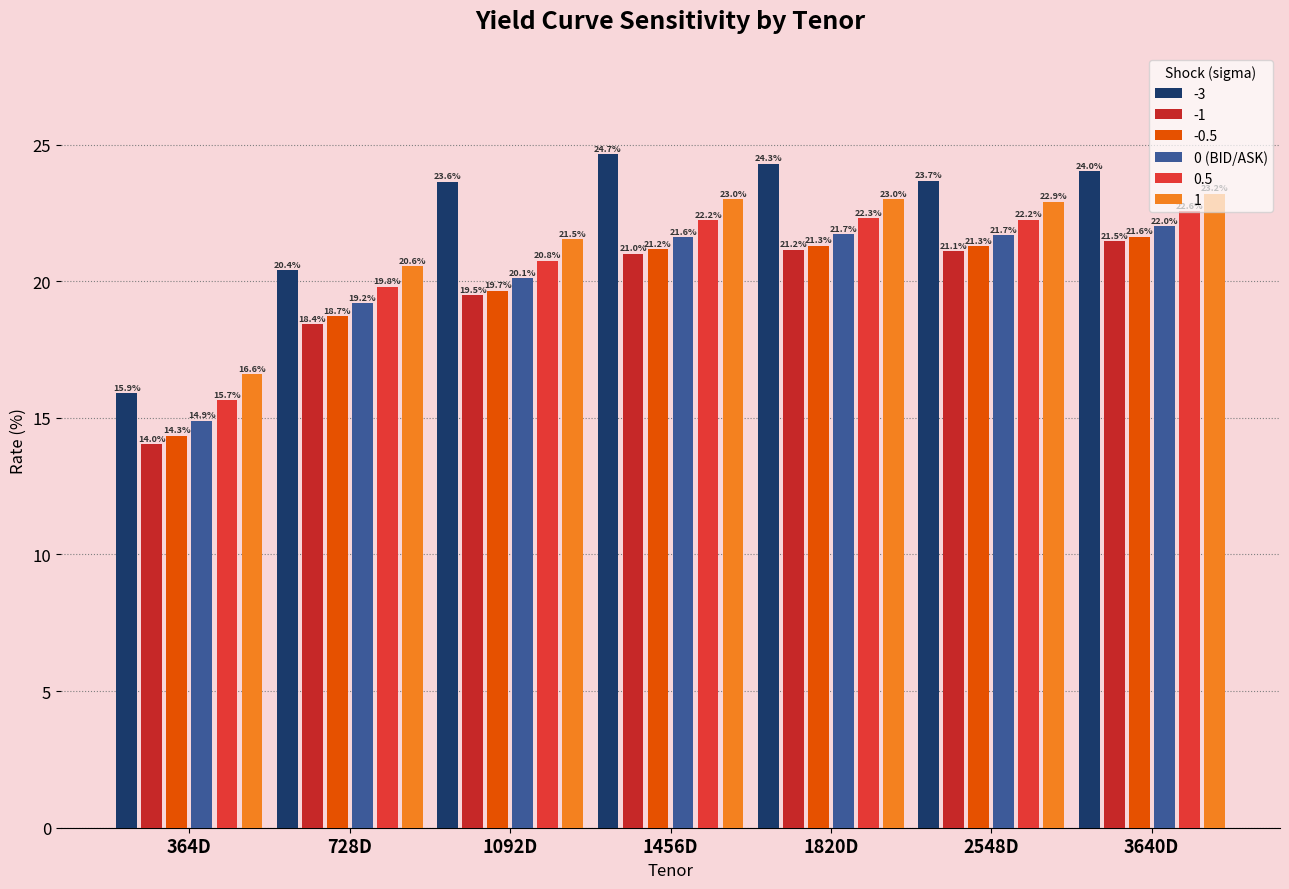

How many data points in -0.5 are above 21?

4